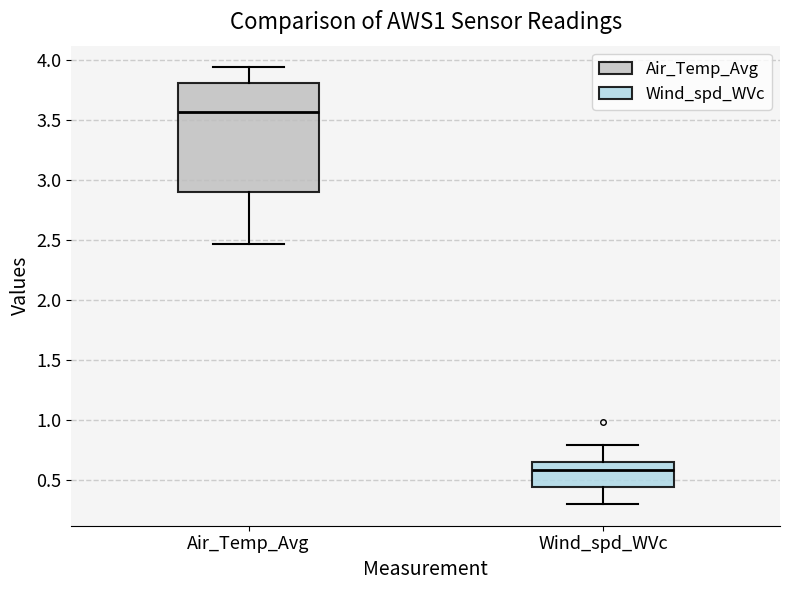

Where is the upper edge of the box for Wind_spd_WVc on the y-axis? The values are not printed on the chart, so give them approximately, as read against the axis.

0.65